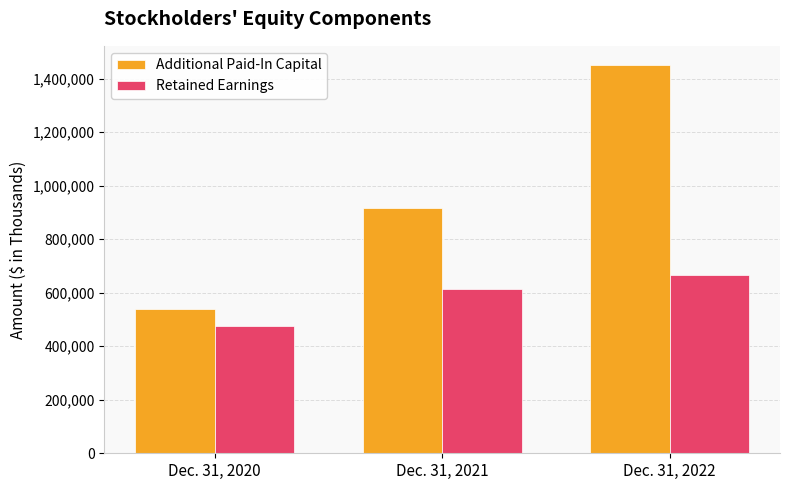

List the labels in order of Retained Earnings value, smallest first.

Dec. 31, 2020, Dec. 31, 2021, Dec. 31, 2022